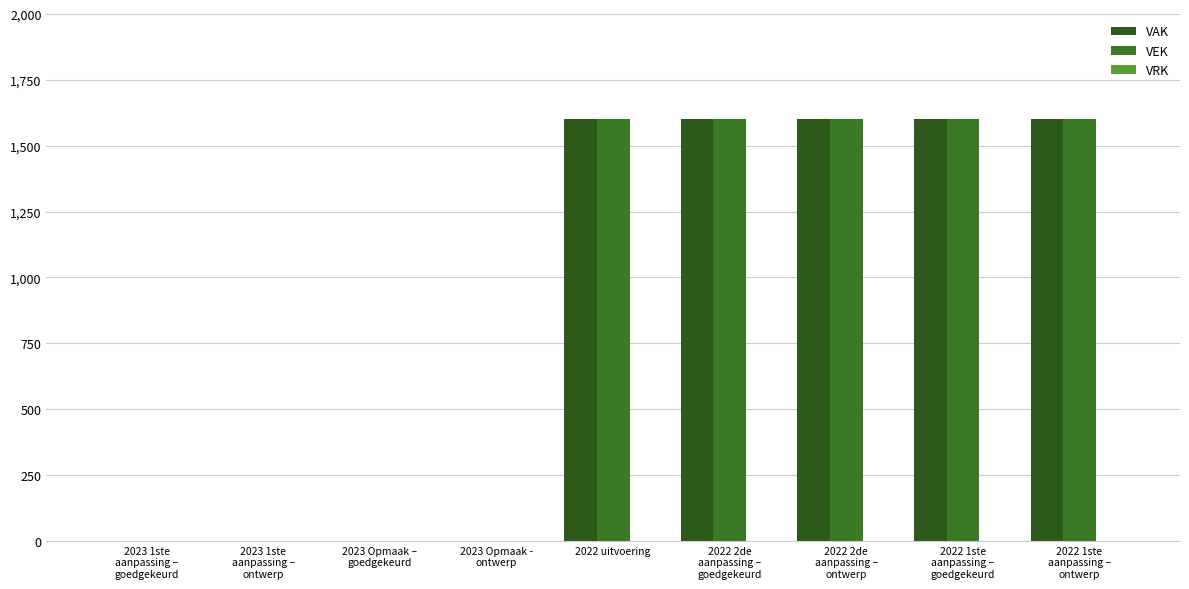

Between 2022 2de
aanpassing –
goedgekeurd and 2023 1ste
aanpassing –
ontwerp, which is larger?

2022 2de
aanpassing –
goedgekeurd